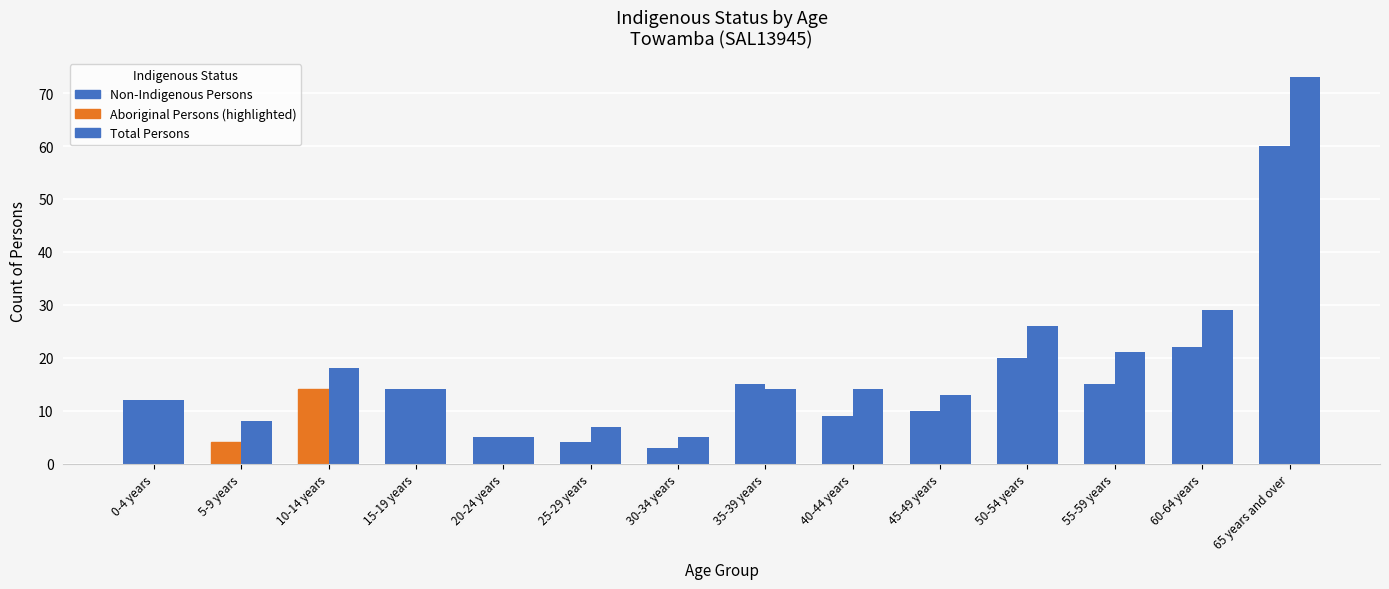

What is the label of the 13th bar from the left?

60-64 years